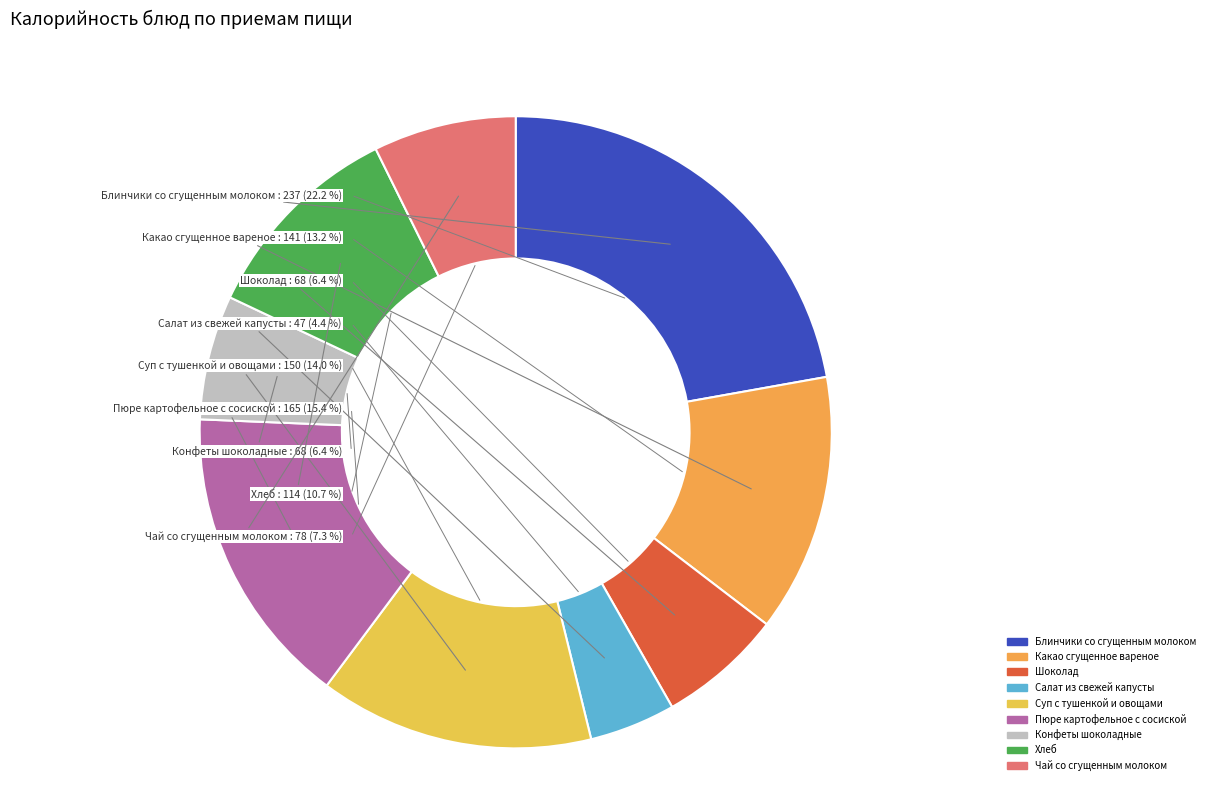

How many slices are in this pie chart?

9